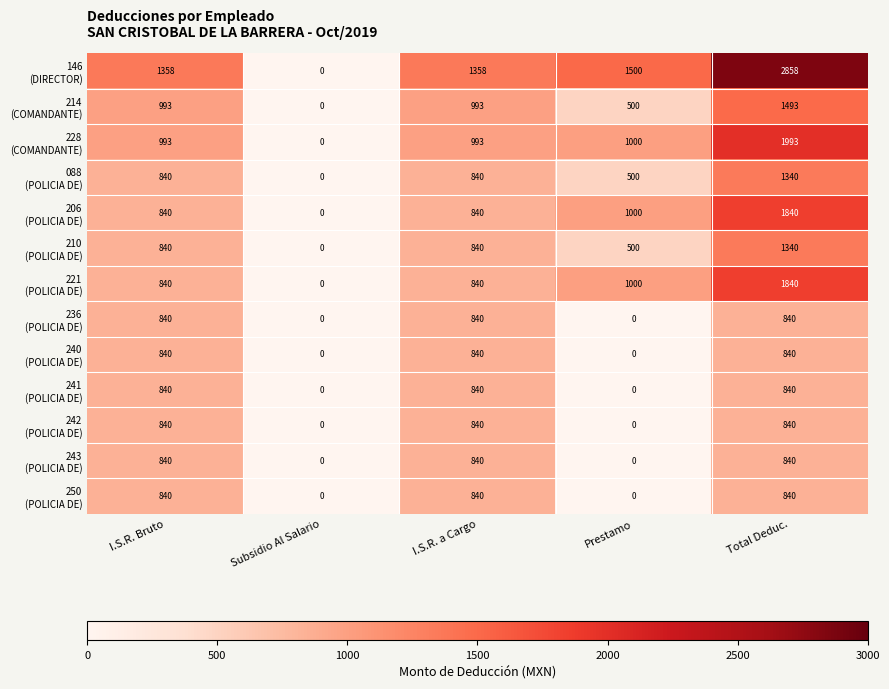

What is the spread (max minus min) of values at I.S.R. a Cargo?

518